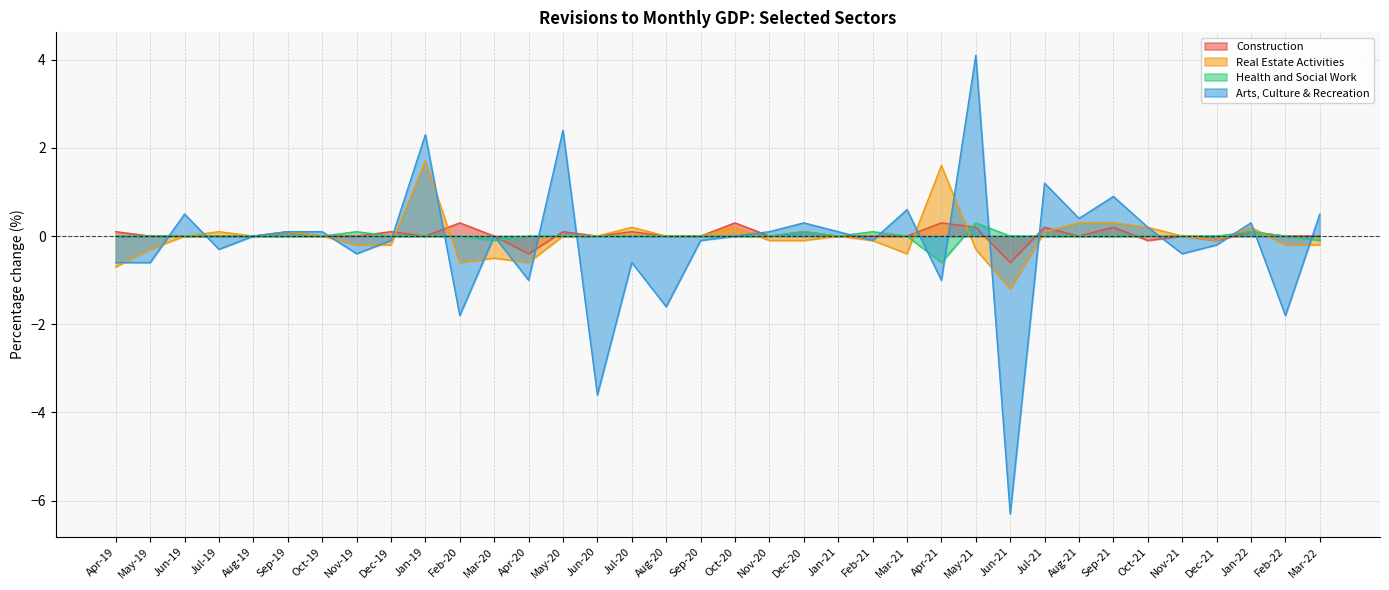

At which label does Real Estate Activities reach its minimum?

Jun-21